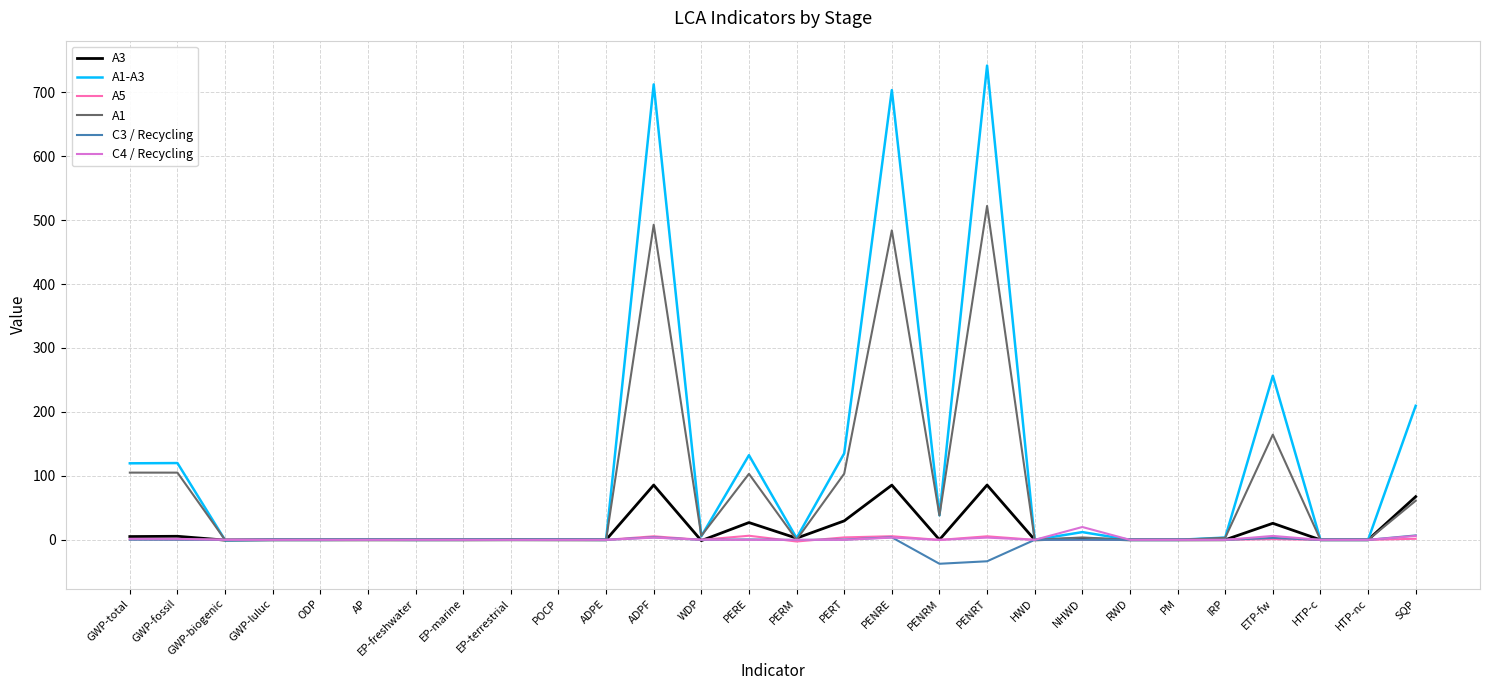

How many distinct data groups are displayed?

6